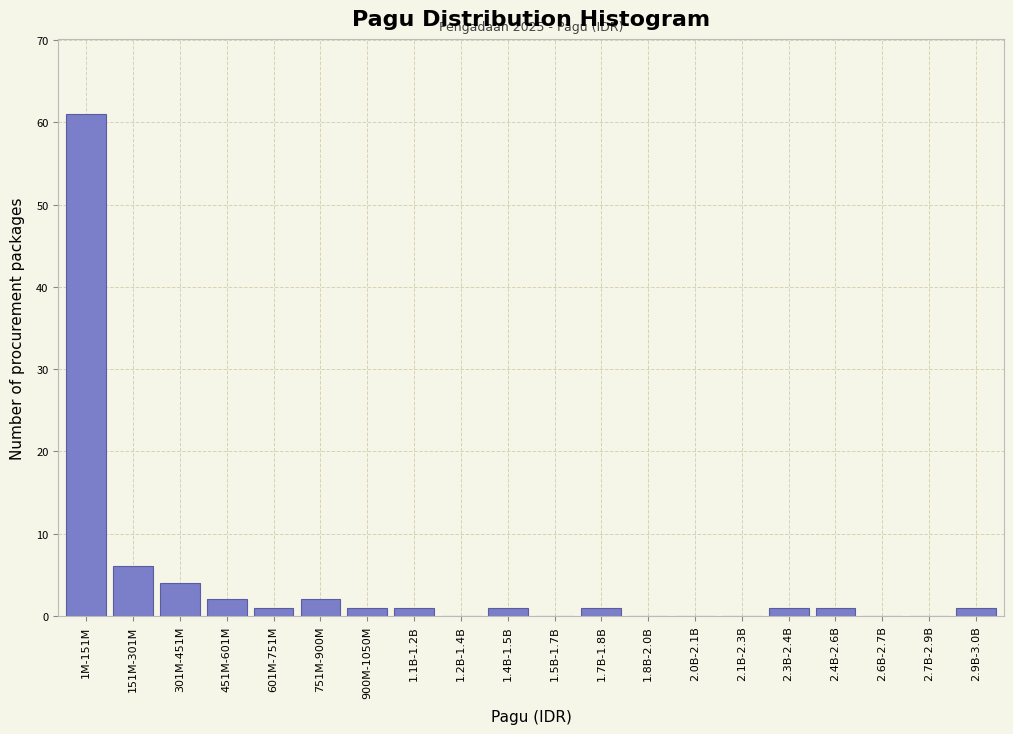

Reading left to right, what are all the values shown in this chart?

1M-151M=61	151M-301M=6	301M-451M=4	451M-601M=2	601M-751M=1	751M-900M=2	900M-1050M=1	1.1B-1.2B=1	1.2B-1.4B=0	1.4B-1.5B=1	1.5B-1.7B=0	1.7B-1.8B=1	1.8B-2.0B=0	2.0B-2.1B=0	2.1B-2.3B=0	2.3B-2.4B=1	2.4B-2.6B=1	2.6B-2.7B=0	2.7B-2.9B=0	2.9B-3.0B=1